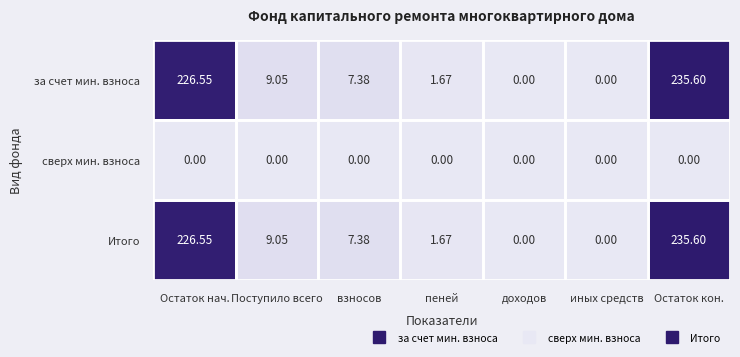

At which category is the sum across all series the highest?

Остаток кон.